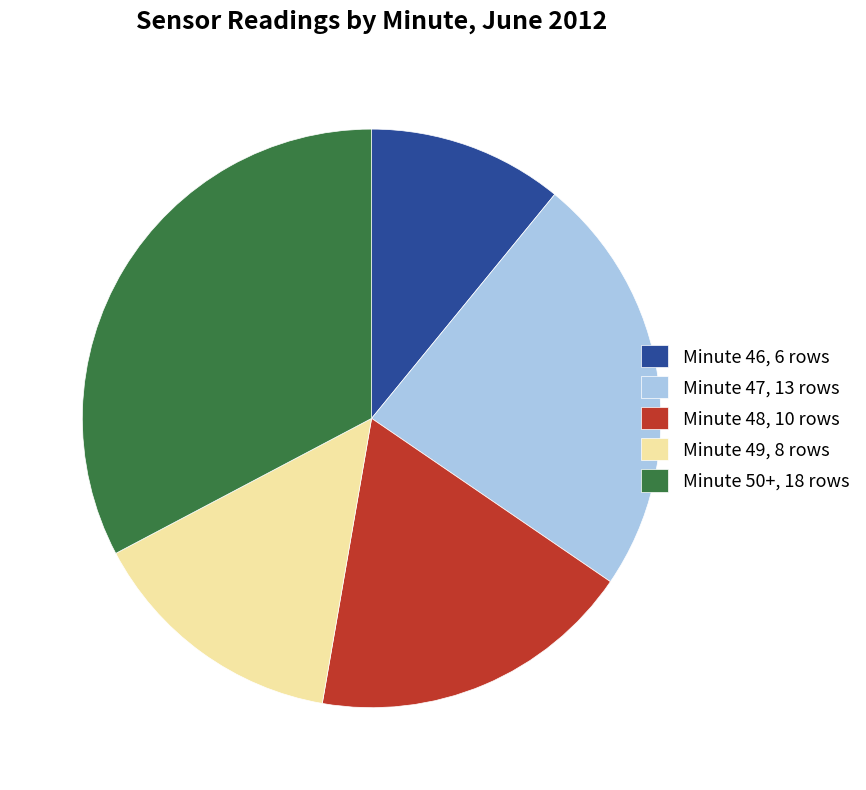

True or false: Minute 47, 13 rows accounts for 24% of the total.

True